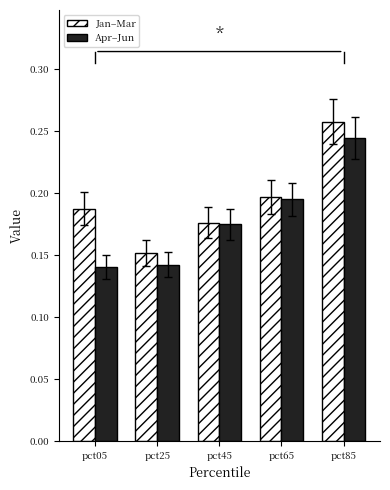

Where is Jan–Mar nearest to the value 0?

pct25